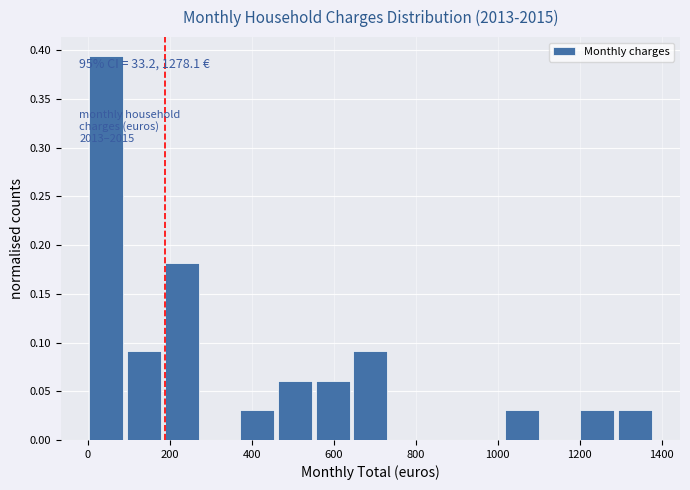

Over which range of the x-axis is the bar tallest?

0 to 100